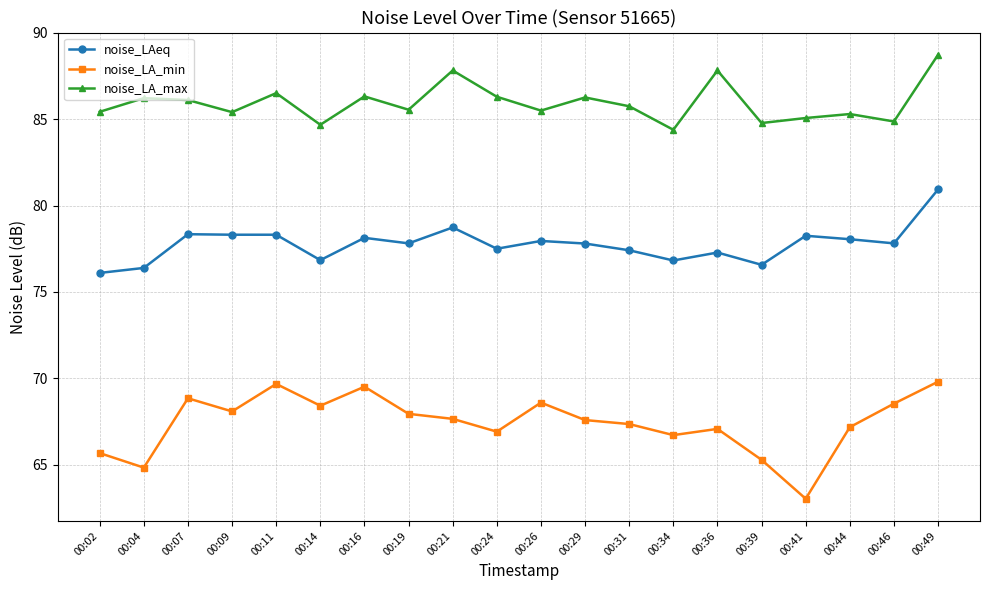

What value does the noise_LA_min series have at 00:46?

68.5